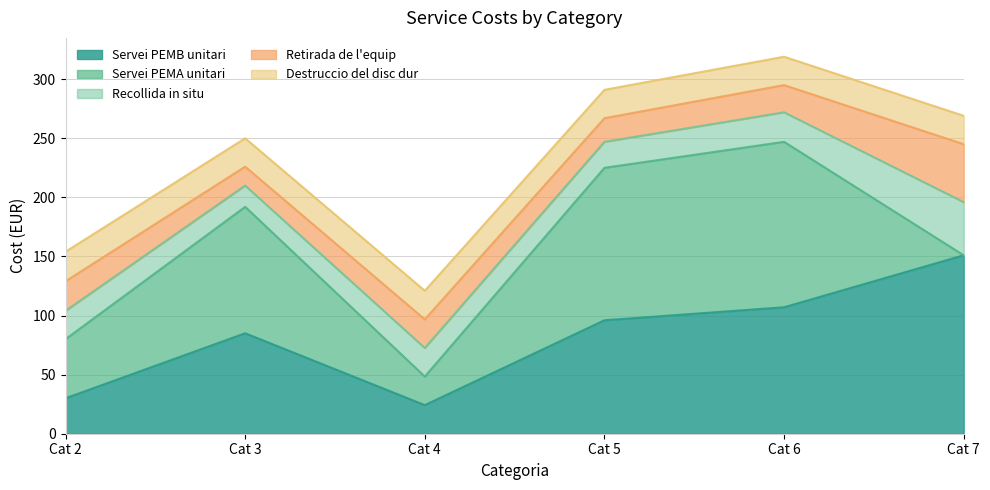

At 6, list the series in order from largest to smallest.

Servei PEMA unitari, Servei PEMB unitari, Recollida in situ, Destruccio del disc dur, Retirada de l'equip